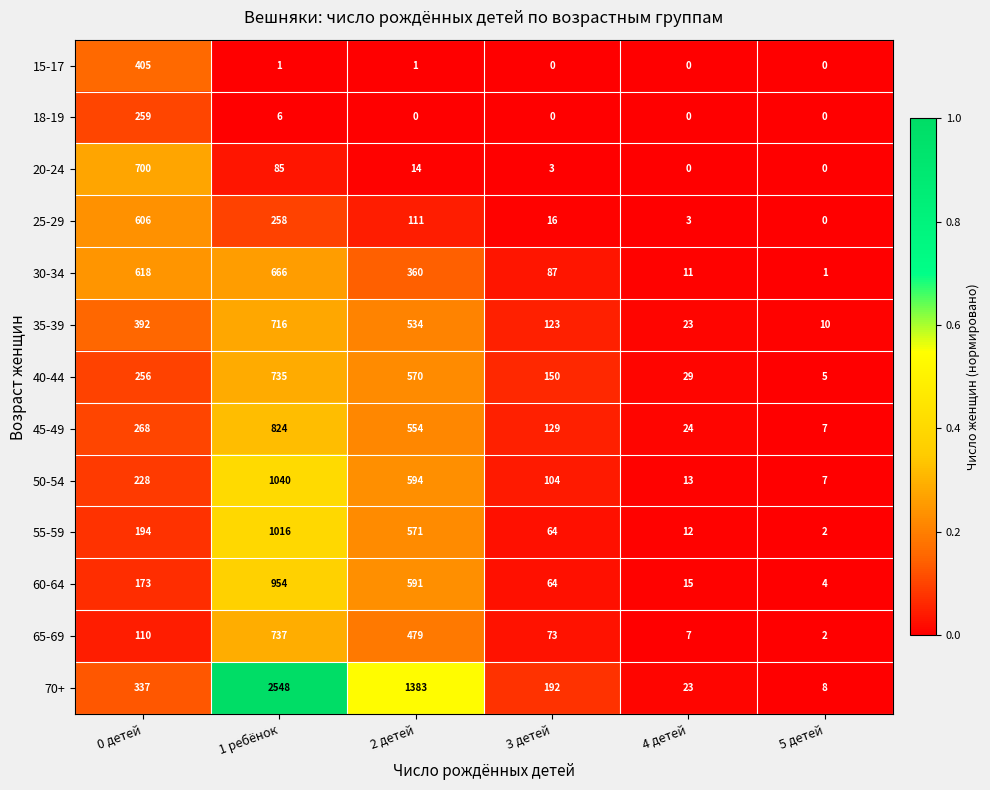

List the series in order of their peak value, highest first.

70+, 50-54, 55-59, 60-64, 45-49, 65-69, 40-44, 35-39, 20-24, 30-34, 25-29, 15-17, 18-19